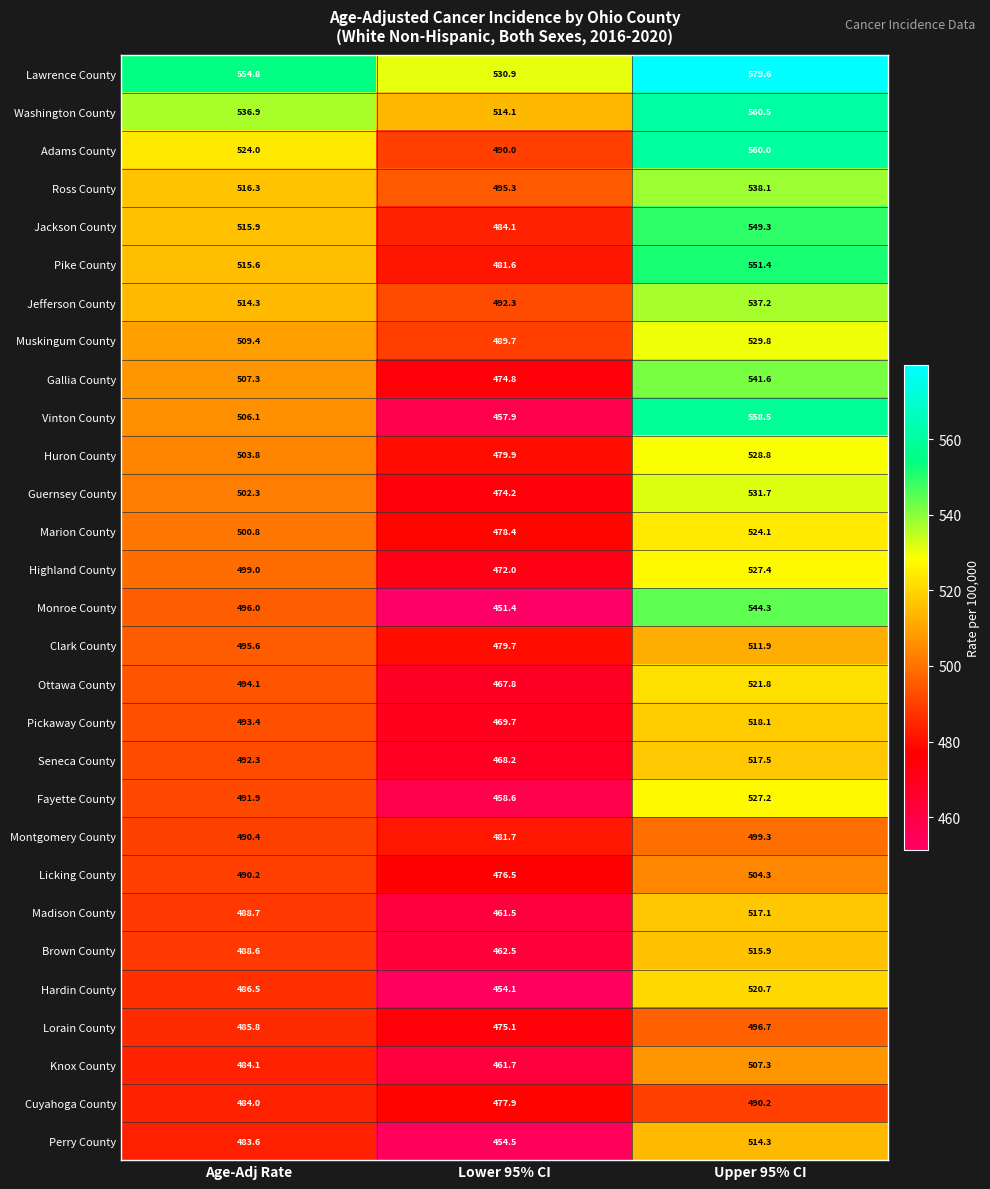

At Upper 95% CI, list the series in order from largest to smallest.

Lawrence County, Washington County, Adams County, Vinton County, Pike County, Jackson County, Monroe County, Gallia County, Ross County, Jefferson County, Guernsey County, Muskingum County, Huron County, Highland County, Fayette County, Marion County, Ottawa County, Hardin County, Pickaway County, Seneca County, Madison County, Brown County, Perry County, Clark County, Knox County, Licking County, Montgomery County, Lorain County, Cuyahoga County